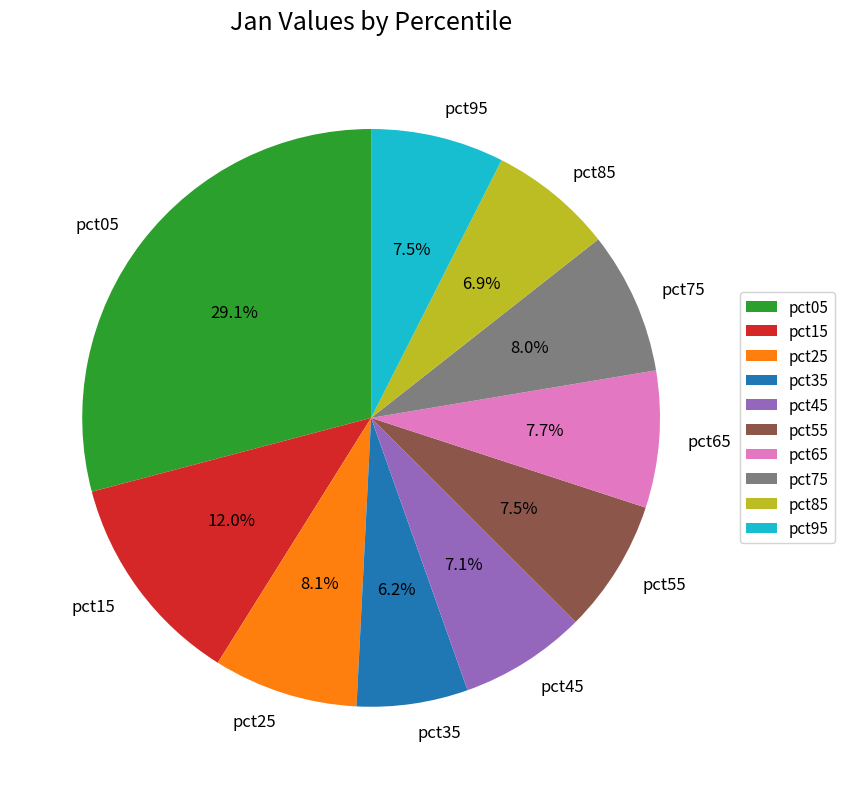

Which has a higher value, pct55 or pct85?

pct55